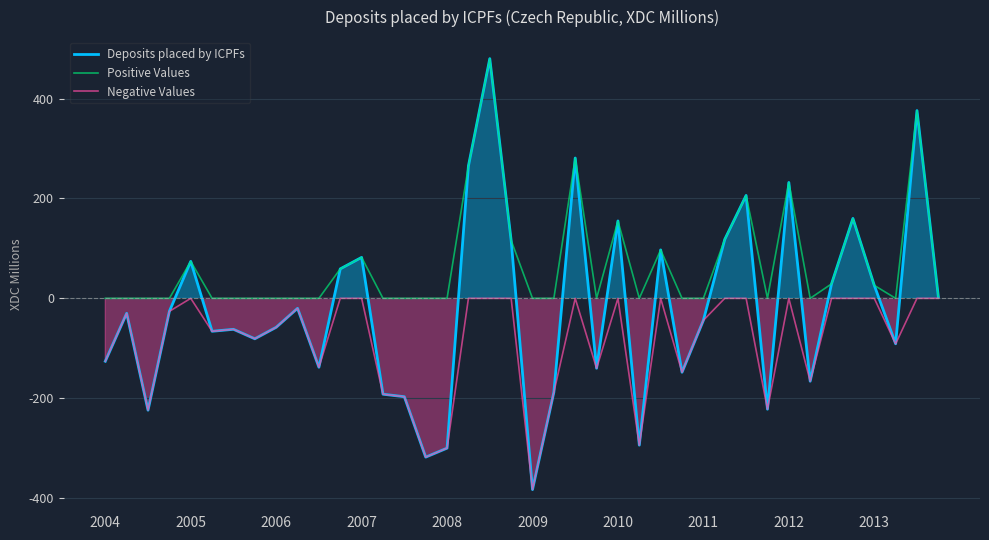

In Negative Values, how many points are lower than both neighbors (excluding endpoints)?

12